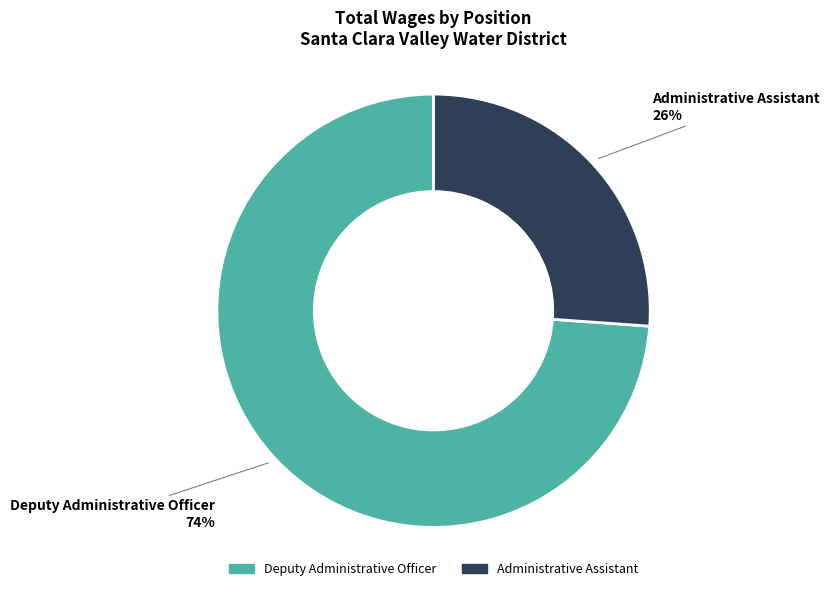

Count the number of slices in the pie.

2